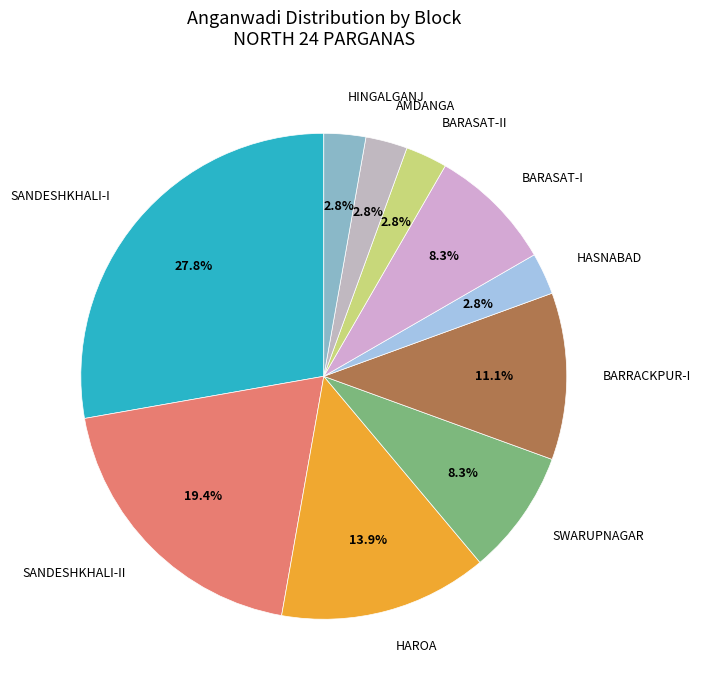

What is the largest slice in the pie chart?

SANDESHKHALI-I